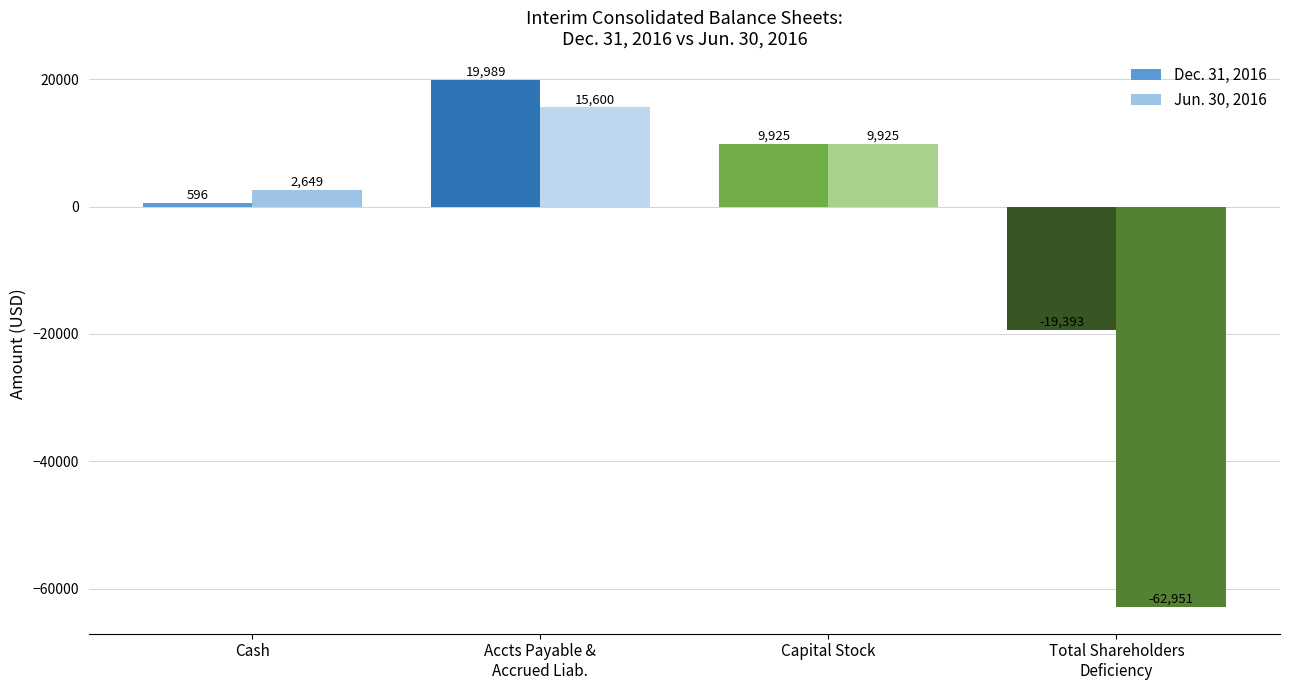

Is it true that Jun. 30, 2016 equals 2649 at Cash?

True